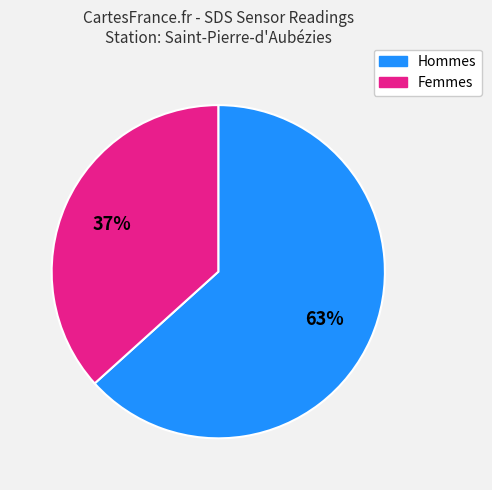

To the nearest percent, what is the average slice percentage?

50%